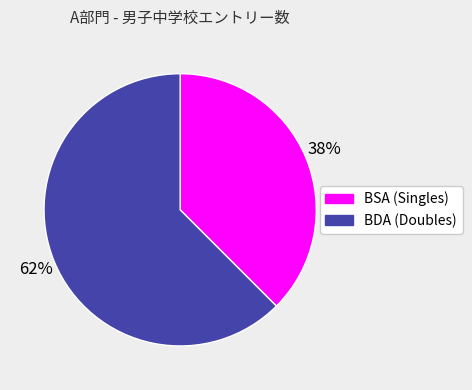

Between BDA (Doubles) and BSA (Singles), which is larger?

BDA (Doubles)